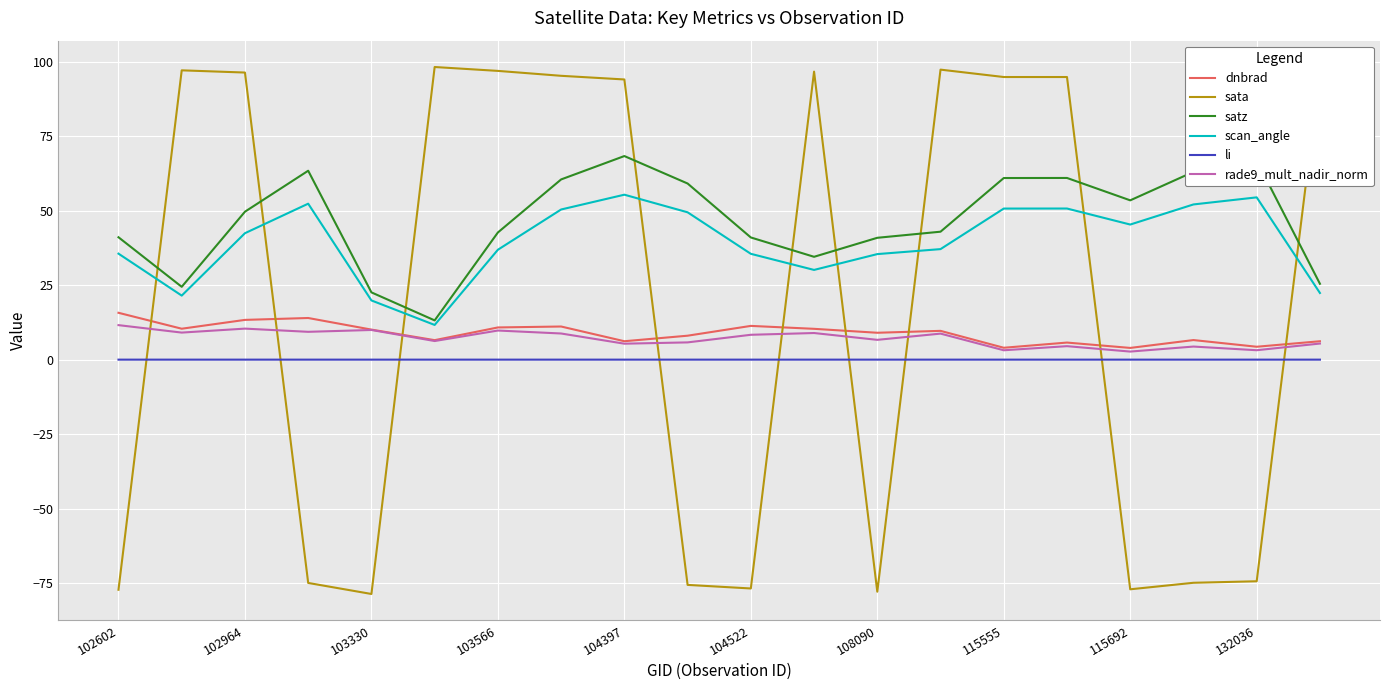

Which series has the largest range (max minus min)?

sata